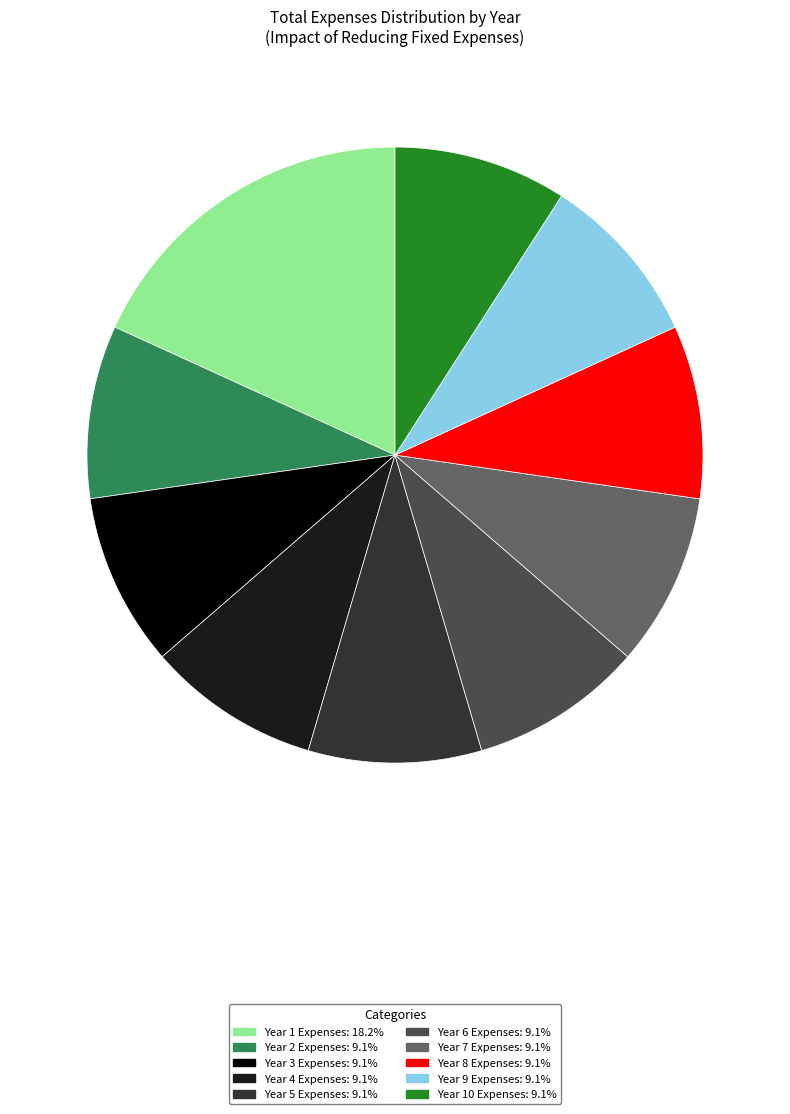

Is the sum of Year 9 Expenses: 9.1% and Year 5 Expenses: 9.1% greater than half?

No